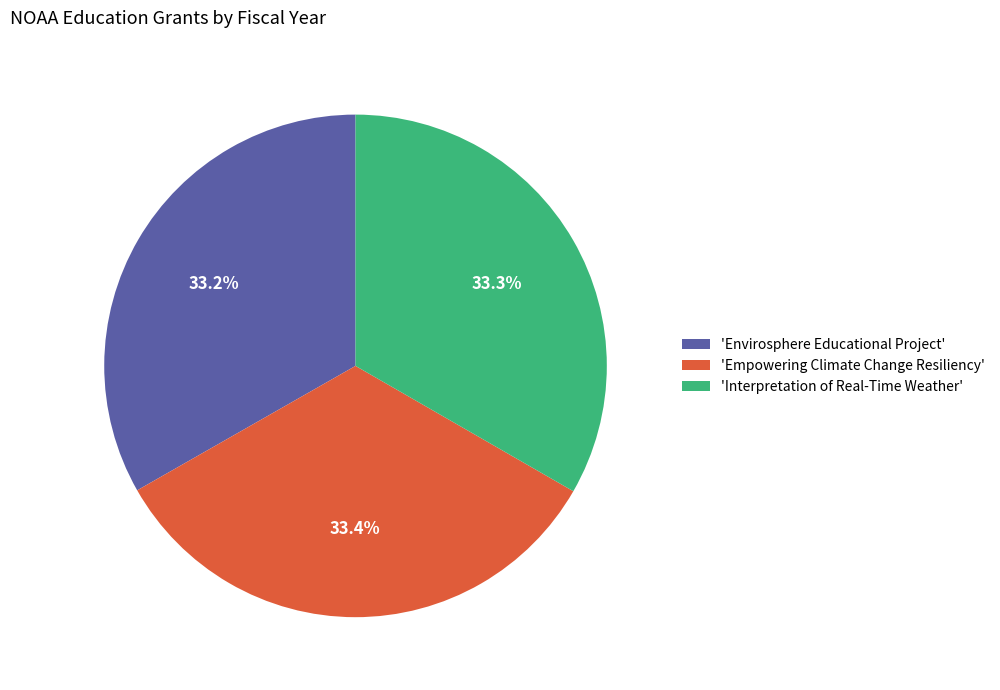

What portion of the pie excludes 'Empowering Climate Change Resiliency'?

66.6%